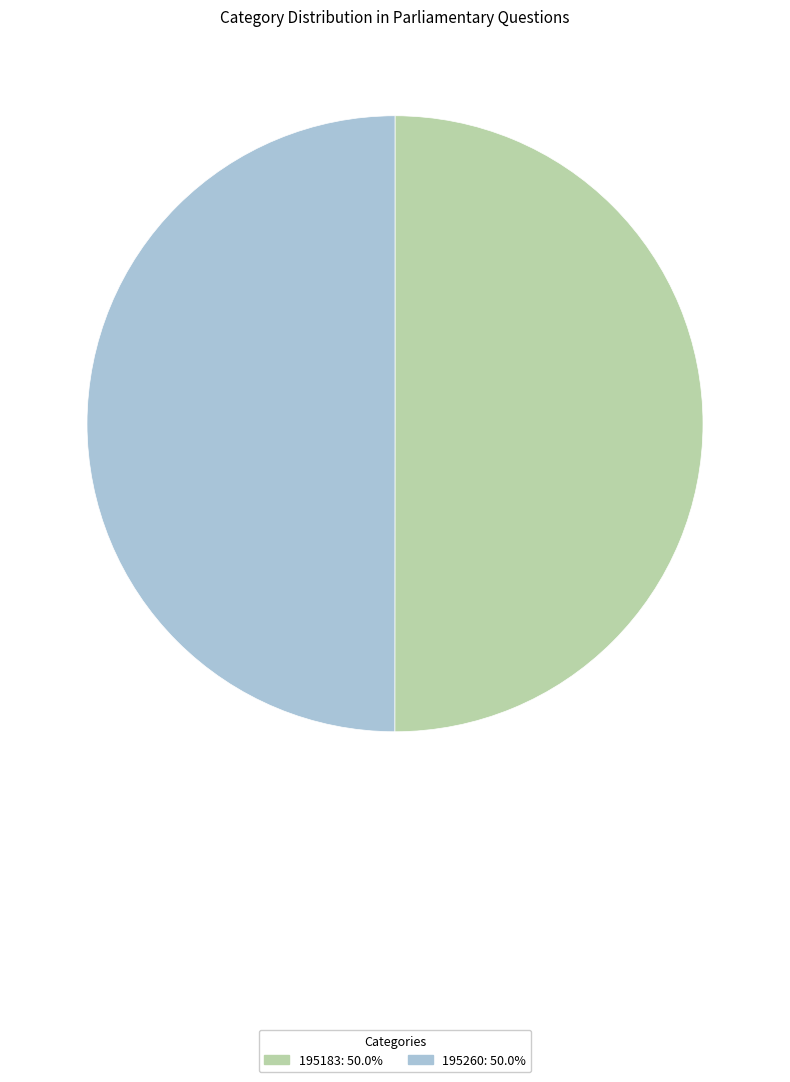

Approximately how many times larger is the value at 195183 compared to 195260?

1.0